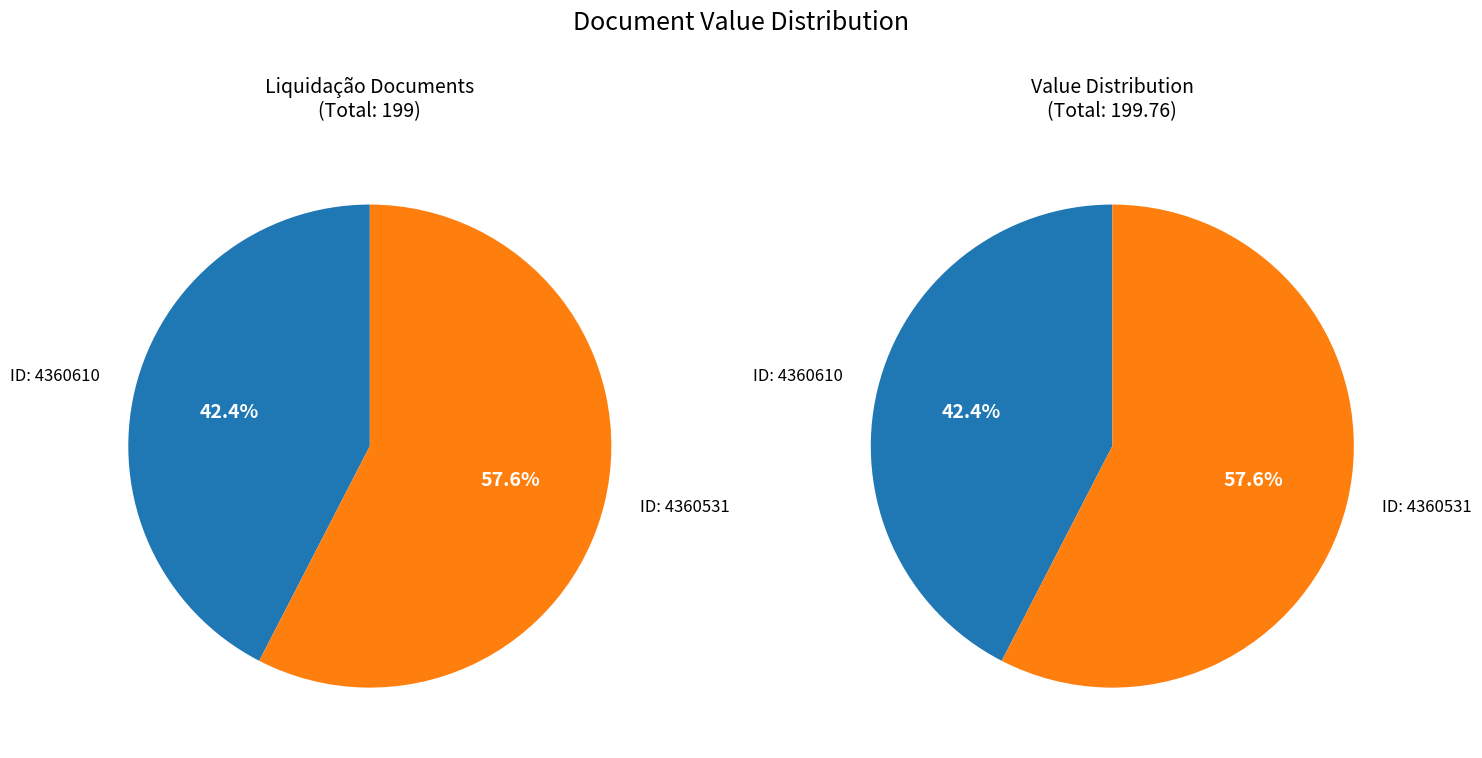

To the nearest percent, what is the difference between the largest and smallest slice percentages?

15%